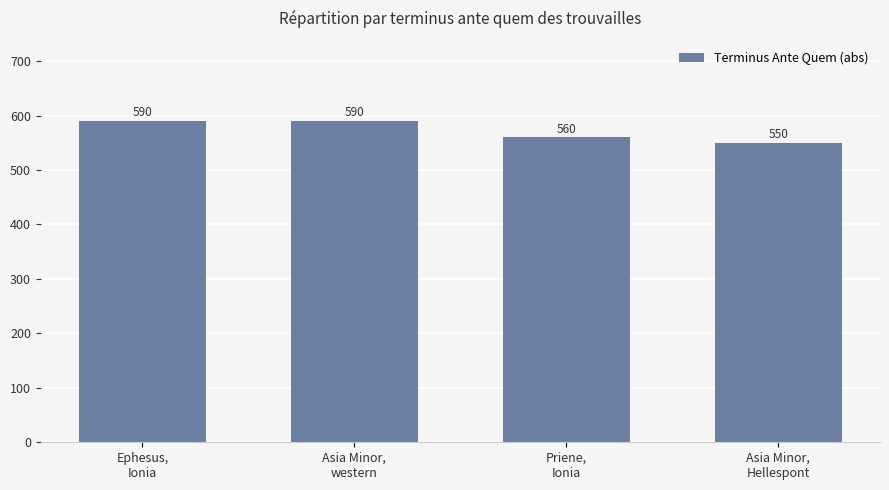

Are the bars grouped side by side (vs. stacked)?

No